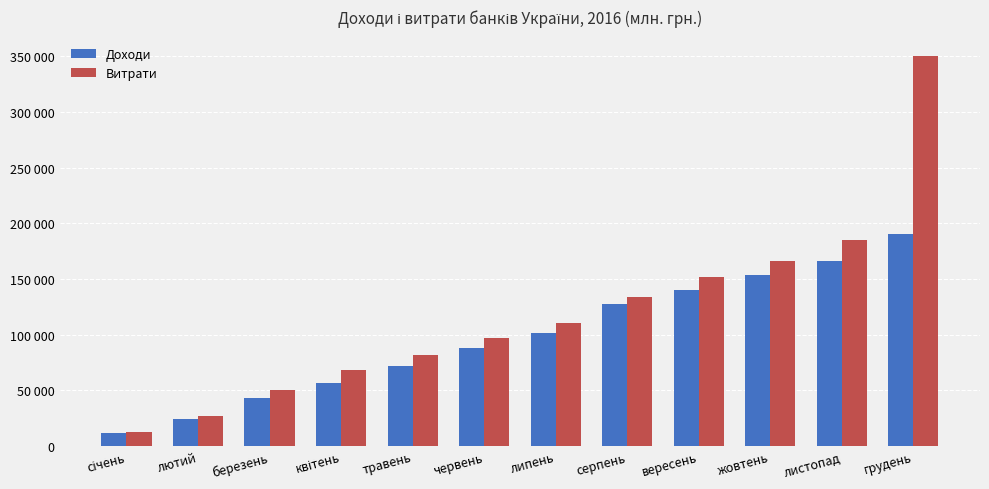

The Витрати series shows 97182 at червень. True or false?

True